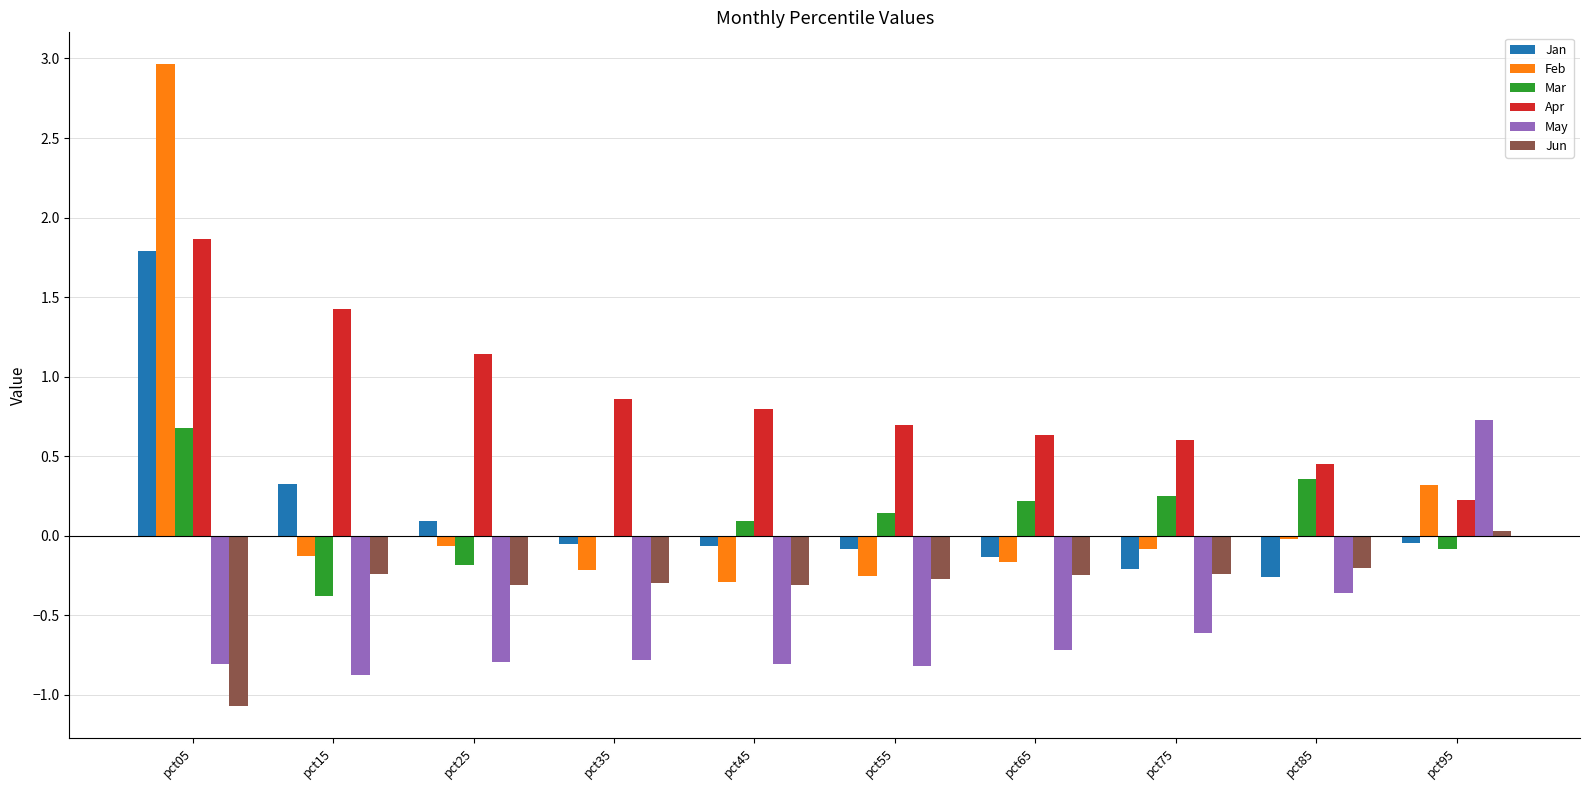

Which series has the largest total across all categories?

Apr